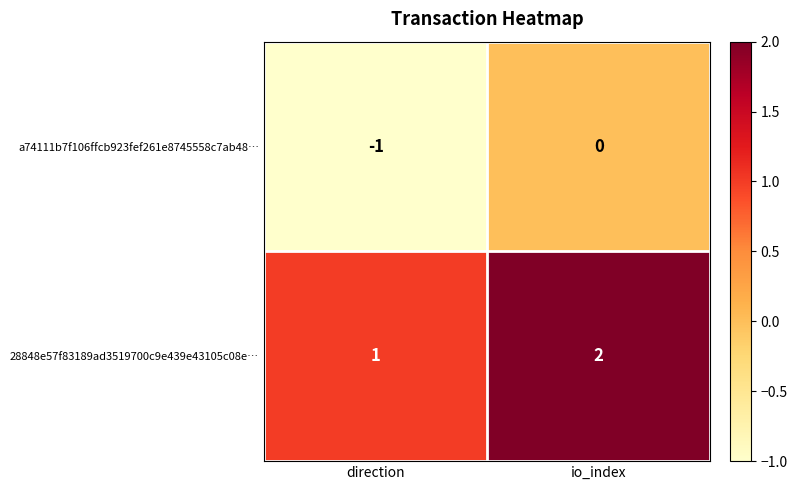

Reading right to left, what are all the values shown in this chart?

a74111b7f106ffcb923fef261e8745558c7ab48…: 0	-1
28848e57f83189ad3519700c9e439e43105c08e…: 2	1